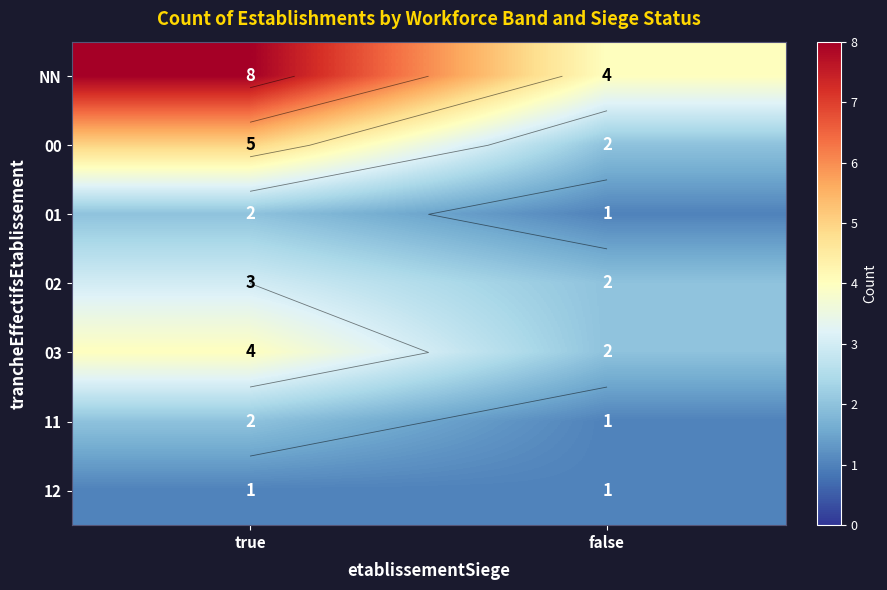

Which series changed the most between true and false?

NN